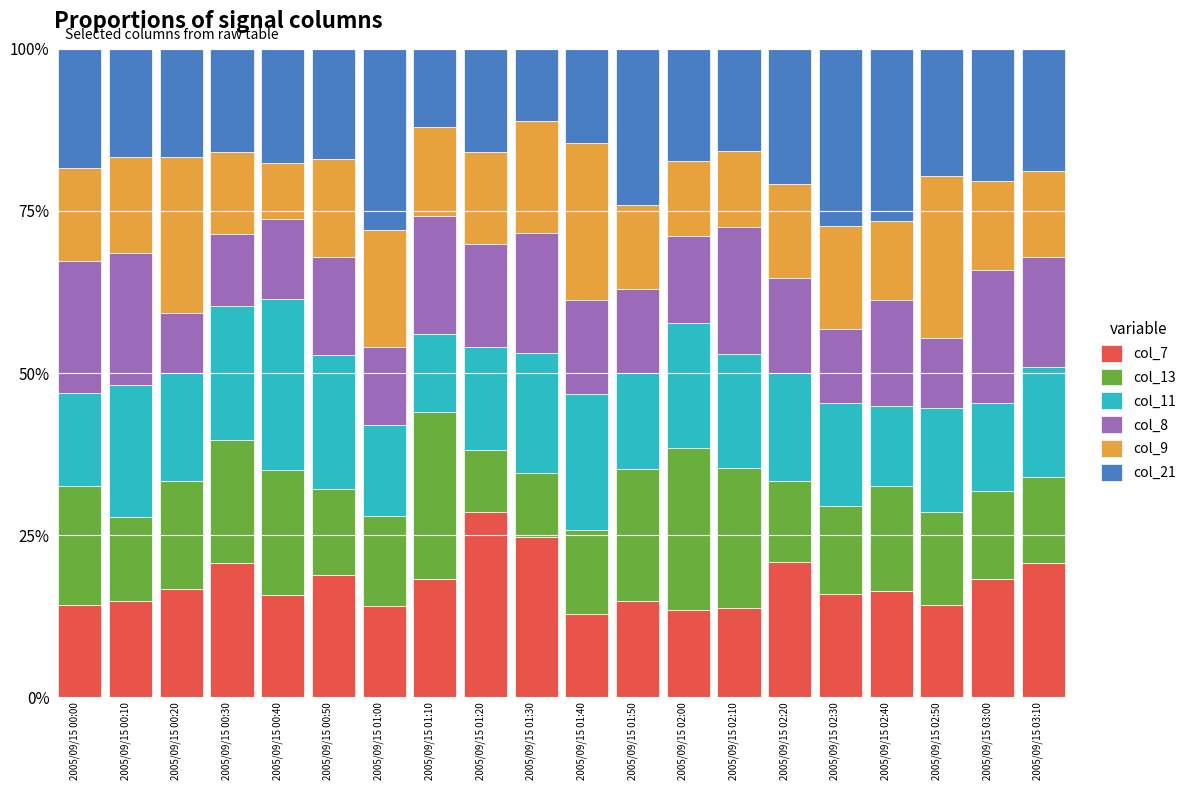

What are all the series names shown in the legend?

col_7, col_13, col_11, col_8, col_9, col_21